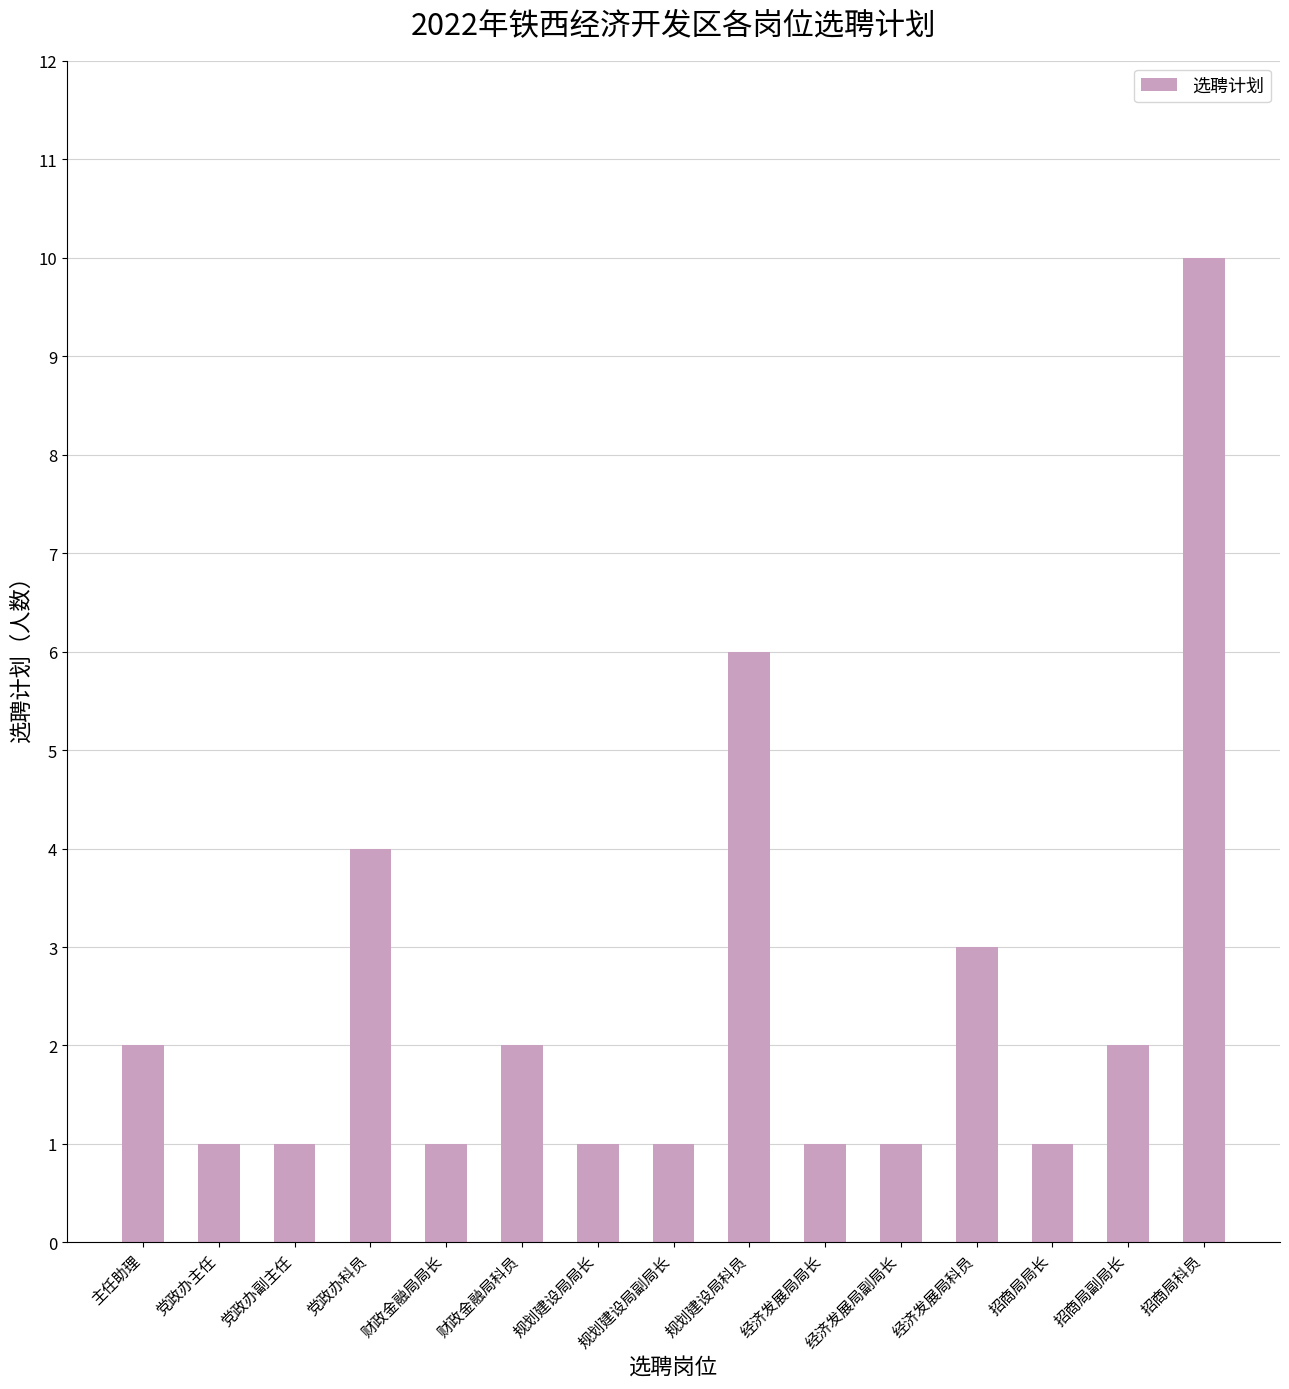

What is the maximum value shown in the chart?

10